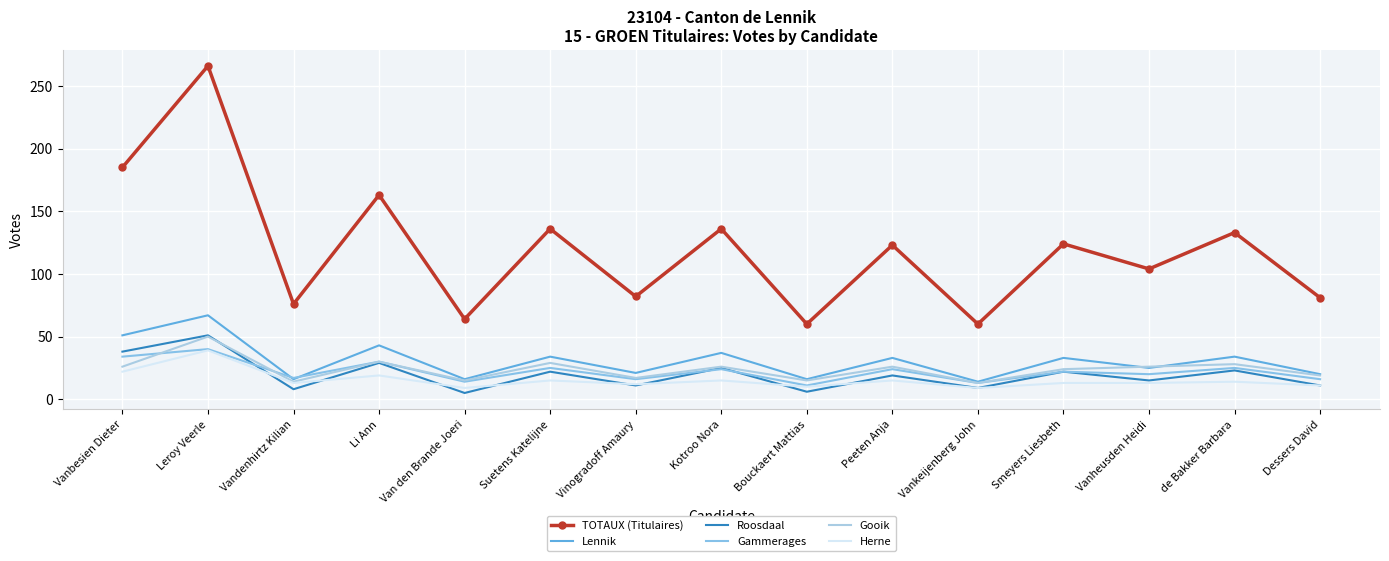

At which category does Gammerages reach its first local peak?

Leroy Veerle